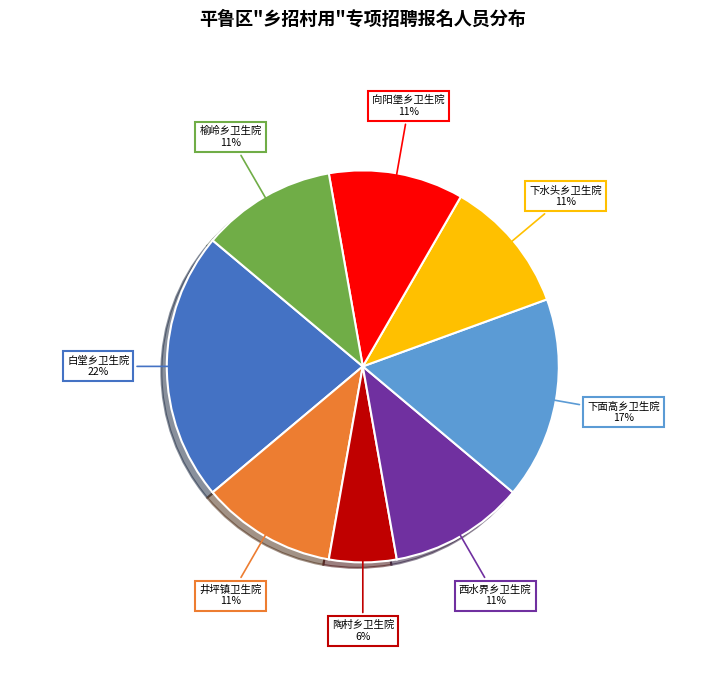

To the nearest percent, what is the combined percentage of 陶村乡卫生院 and 榆岭乡卫生院?

17%